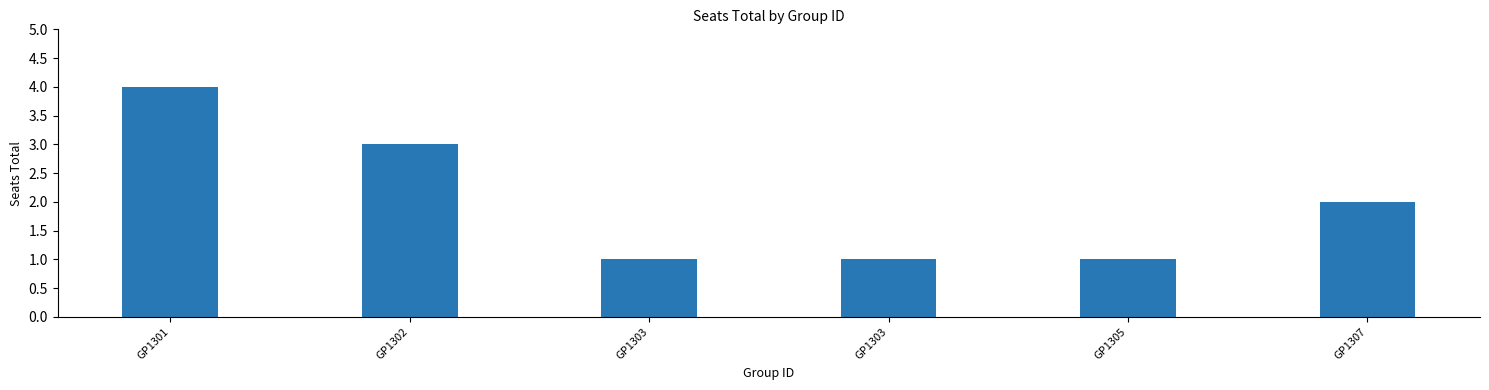

Are the bars horizontal?

No